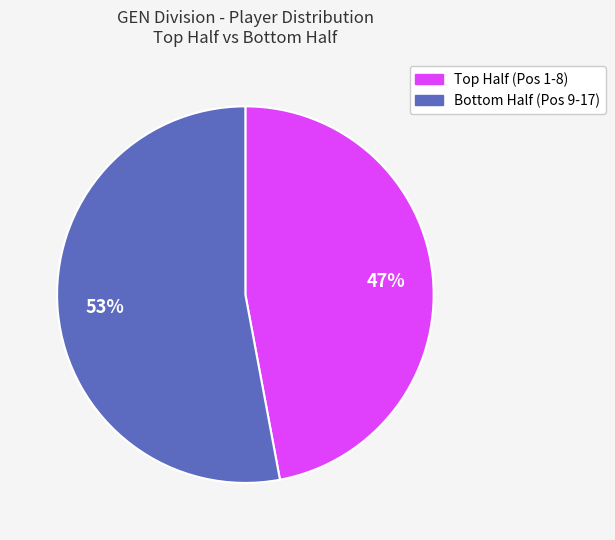

How many slices are in this pie chart?

2